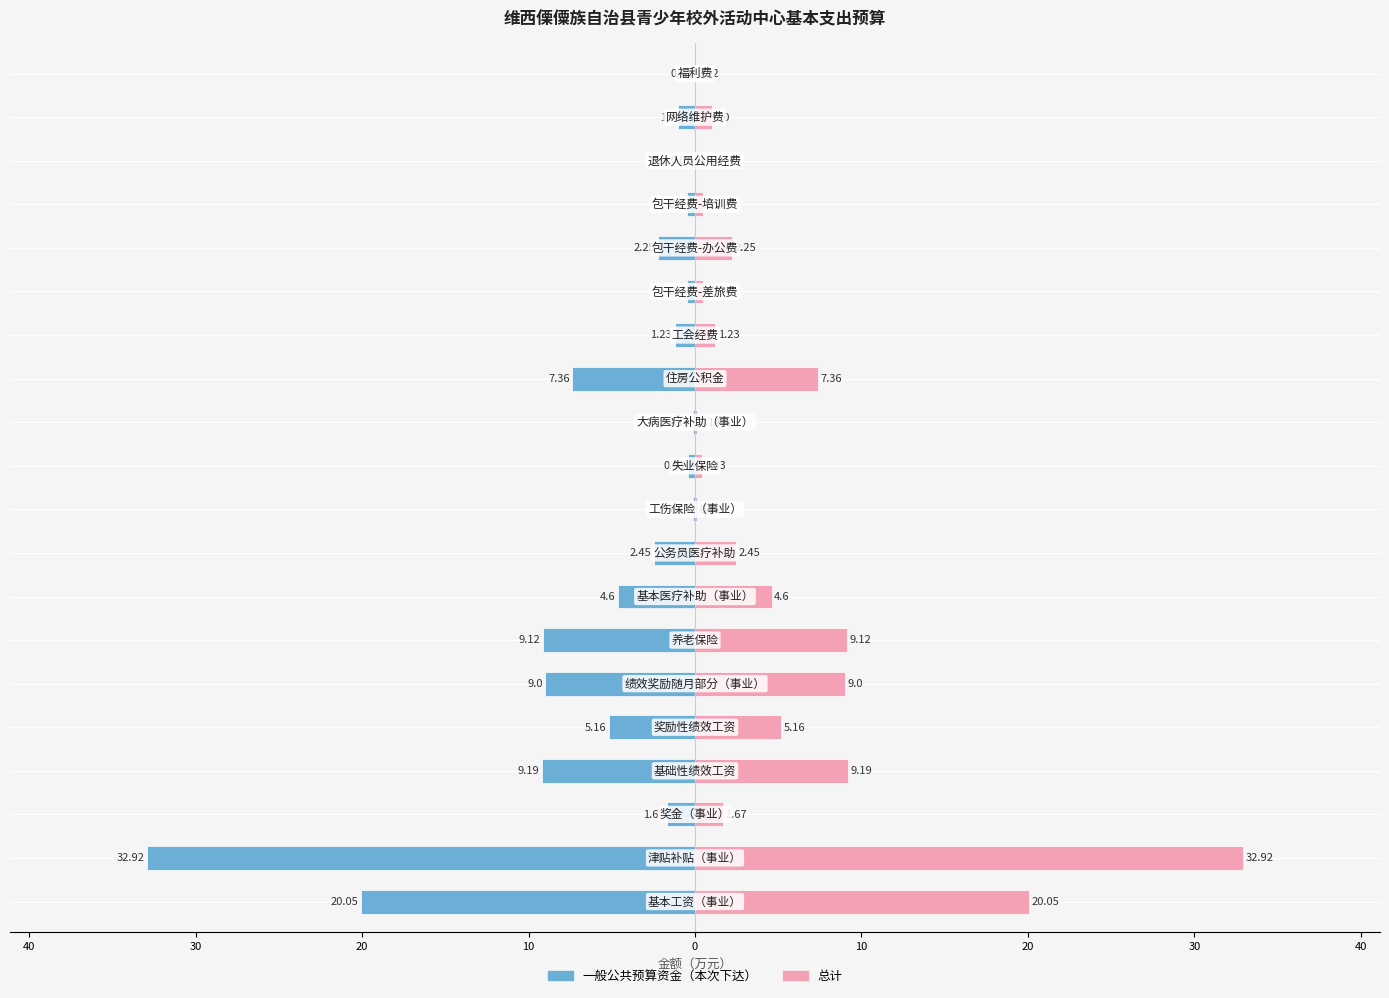

Between 30 and 18, which series saw the biggest shift?

一般公共预算资金（本次下达）